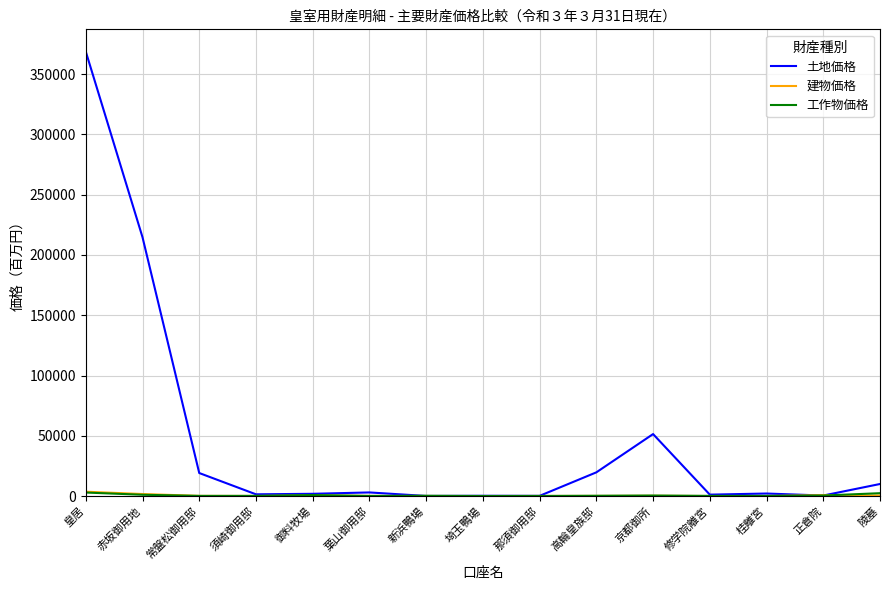

Which category has the highest value in the 土地価格 series?

皇居